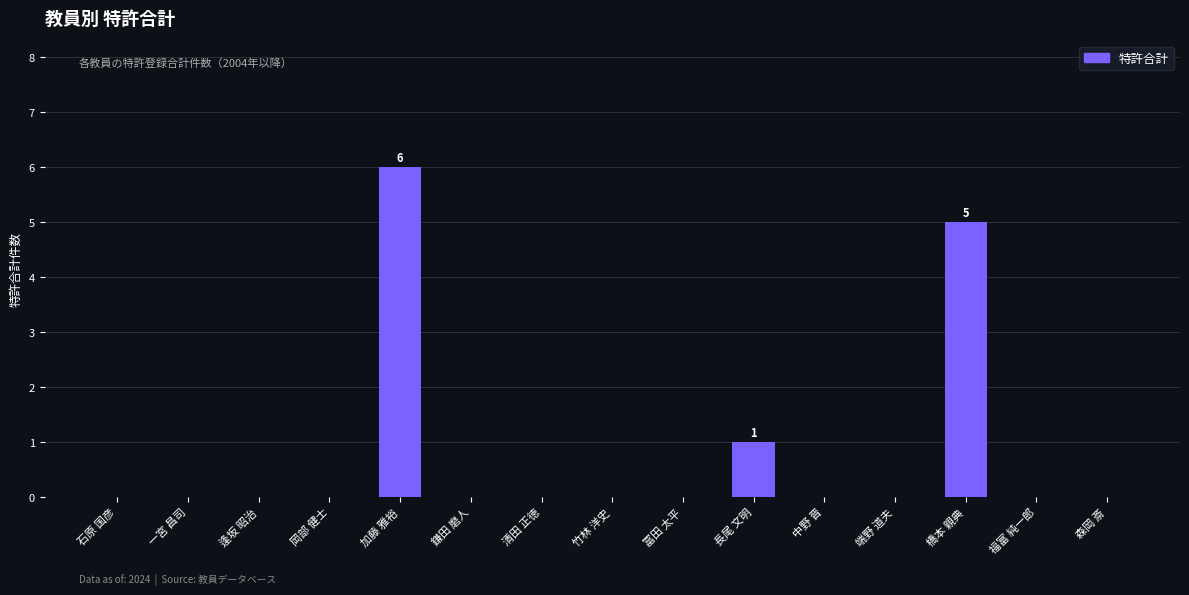

Reading right to left, extract all data points from this chart.

森岡 斎=0	福富 純一郎=0	橋本 親典=5	端野 道夫=0	中野 晋=0	長尾 文明=1	冨田 太平=0	竹林 洋史=0	清田 正徳=0	鎌田 磨人=0	加藤 雅裕=6	岡部 健士=0	逢坂 昭治=0	一宮 昌司=0	石原 国彦=0